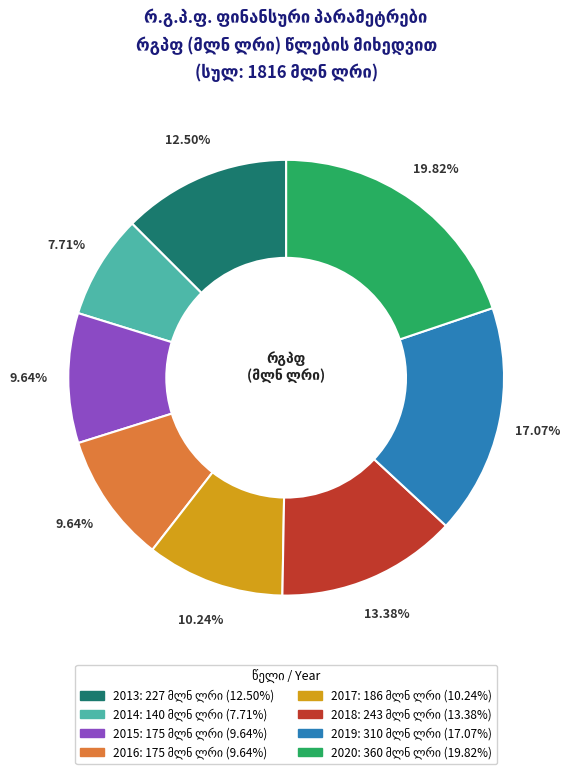

What is the smallest slice in the pie chart?

2014